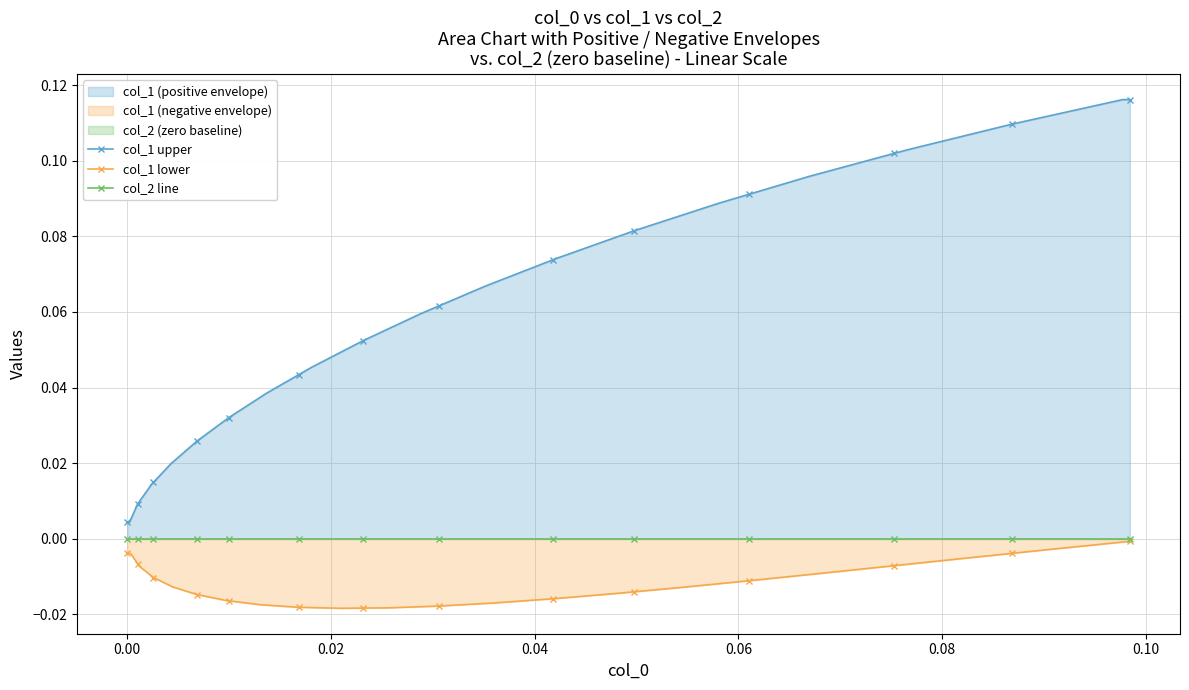

True or false: col_2 line and col_1 upper cross at least once.

False